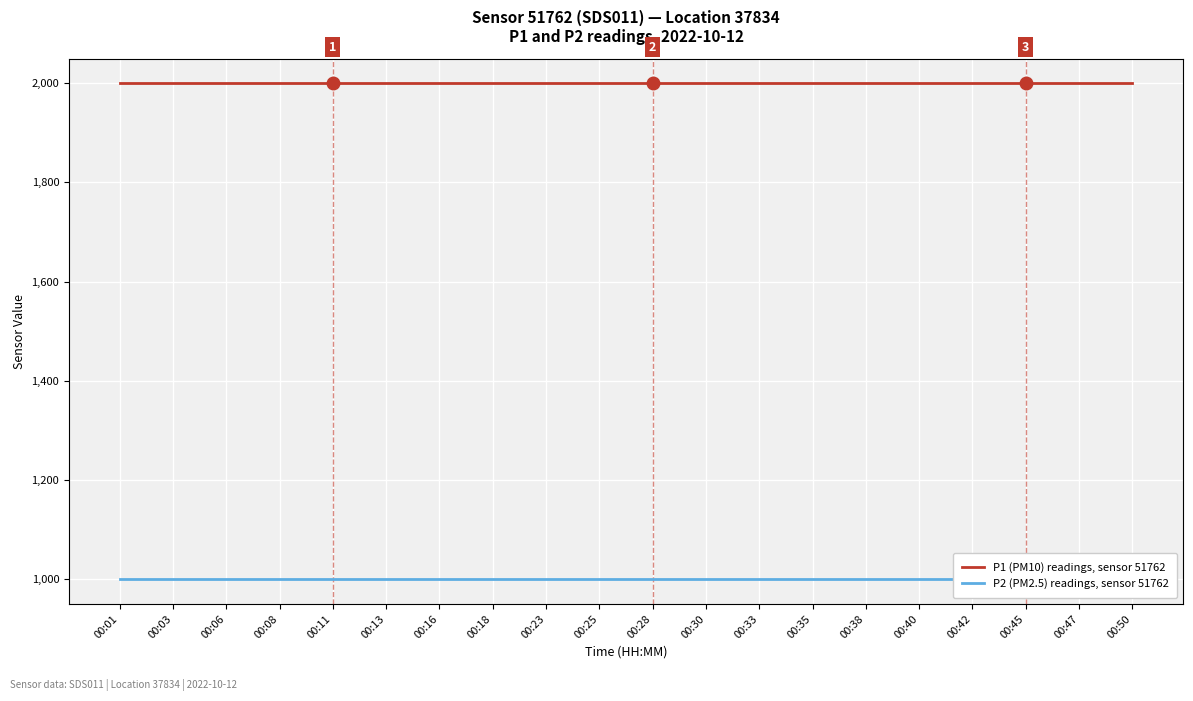

True or false: P1 (PM10) readings, sensor 51762 and P2 (PM2.5) readings, sensor 51762 intersect in this chart.

False